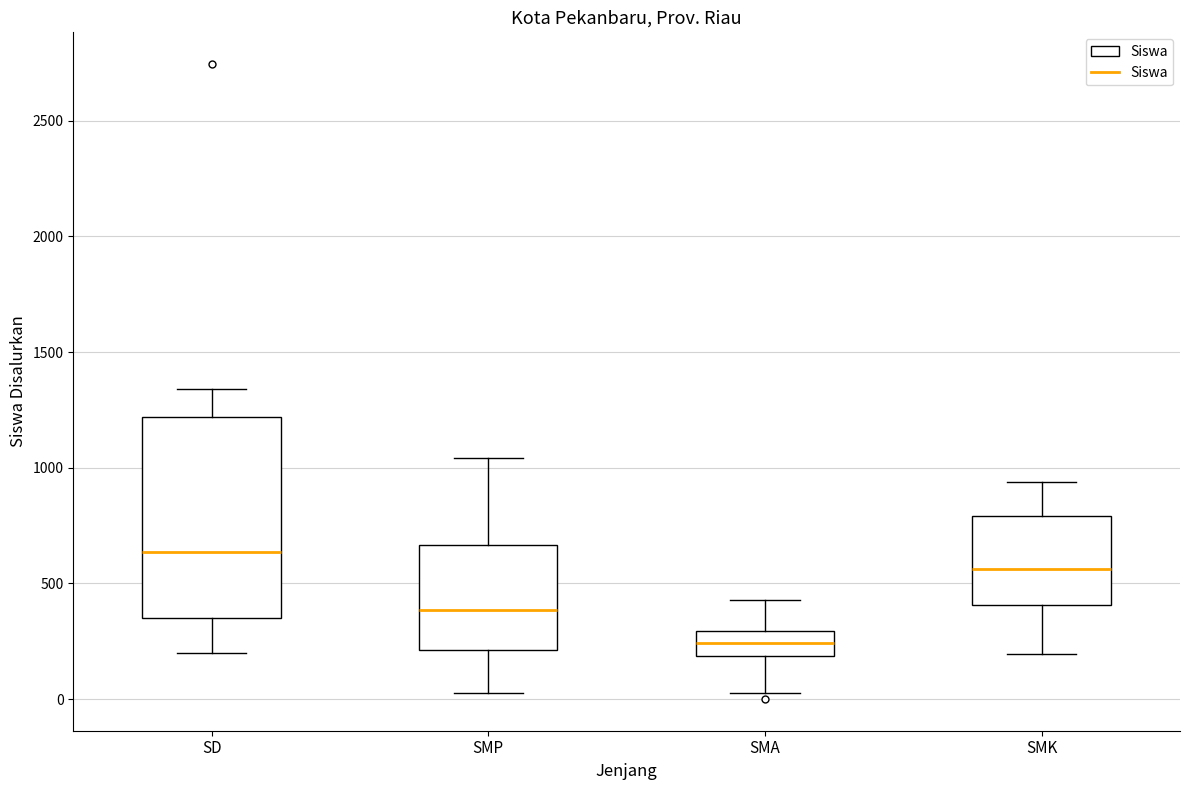

Reading left to right, read every box against the y-axis: the position of its median line, the range the box covers, and the ends of its whiskers. The values are not printed on the chart, so give them approximately, as read against the axis.

SD: median 650, box 350 to 1200, whiskers 200 to 1350
SMP: median 400, box 200 to 650, whiskers 50 to 1050
SMA: median 250, box 200 to 300, whiskers 50 to 450
SMK: median 550, box 400 to 800, whiskers 200 to 950